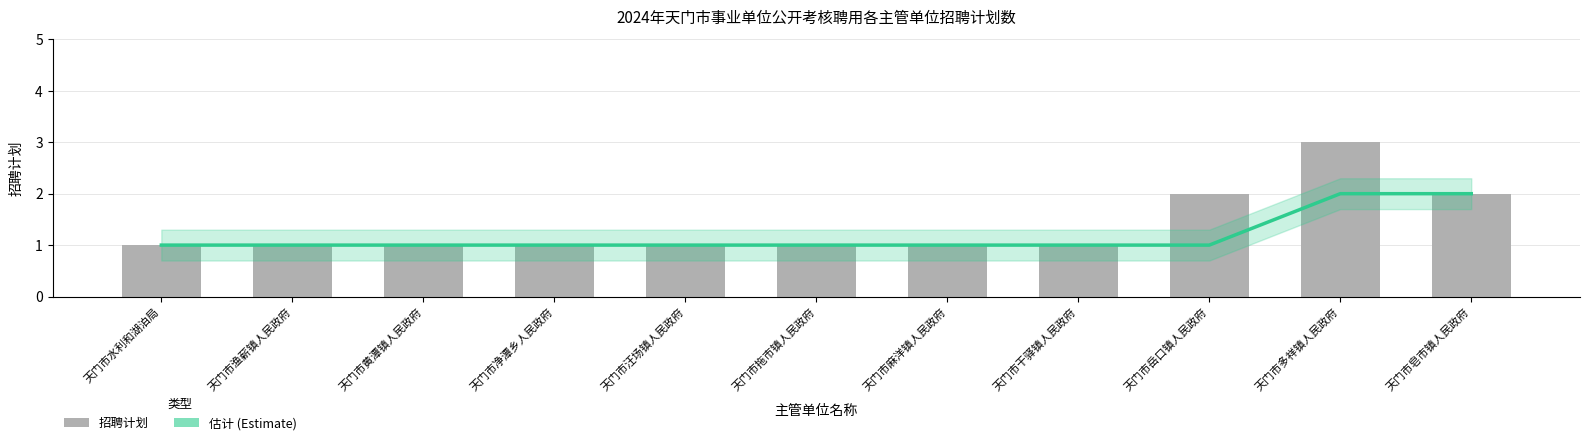

Is it true that 招聘计划 equals 5 at 天门市多祥镇人民政府?

False